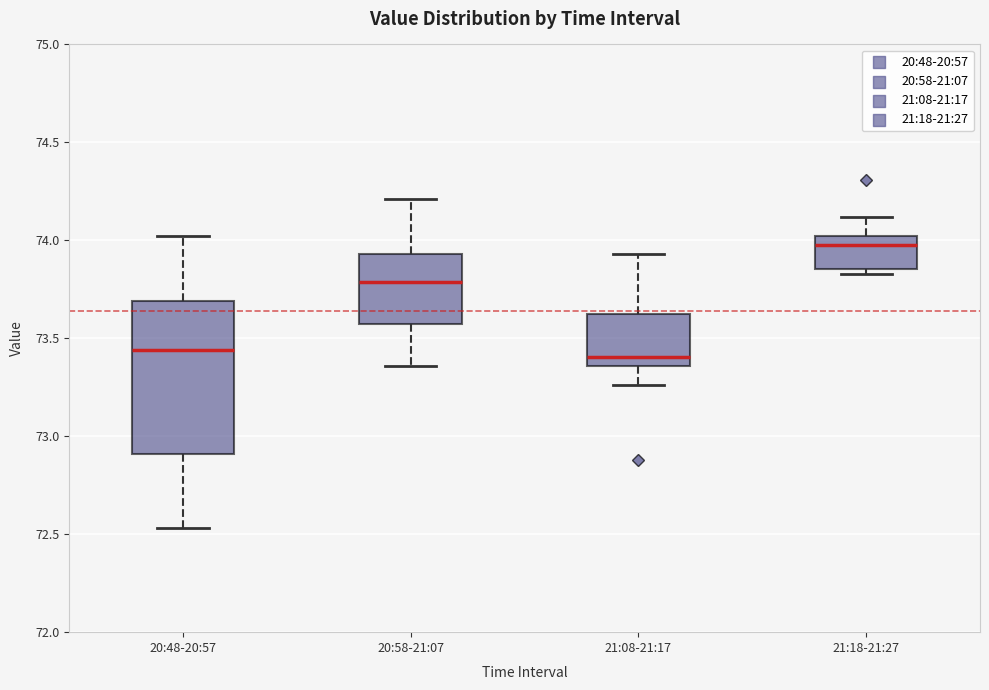

Which box has the highest median line?

21:18-21:27